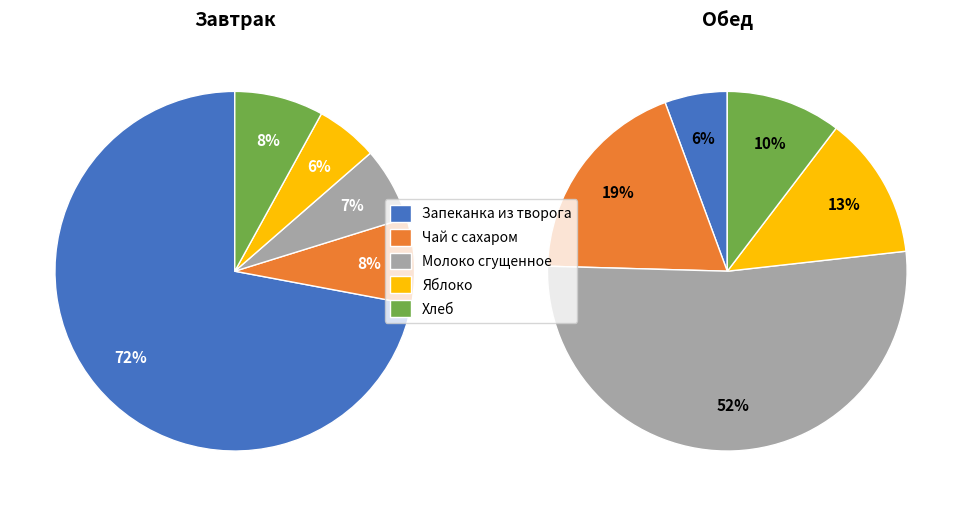

Count the number of slices in the pie.

5